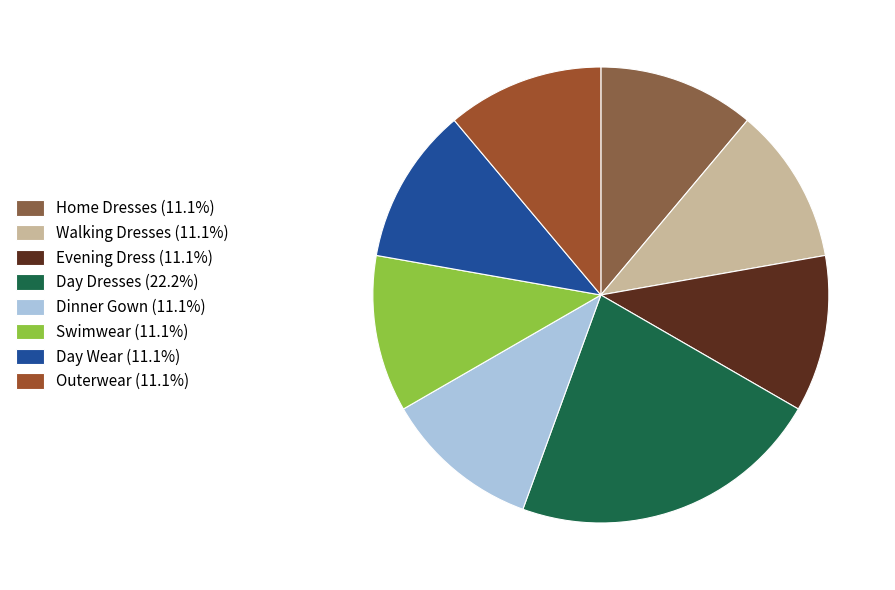

Approximately how many times larger is the value at Day Dresses compared to Home Dresses?

2.0